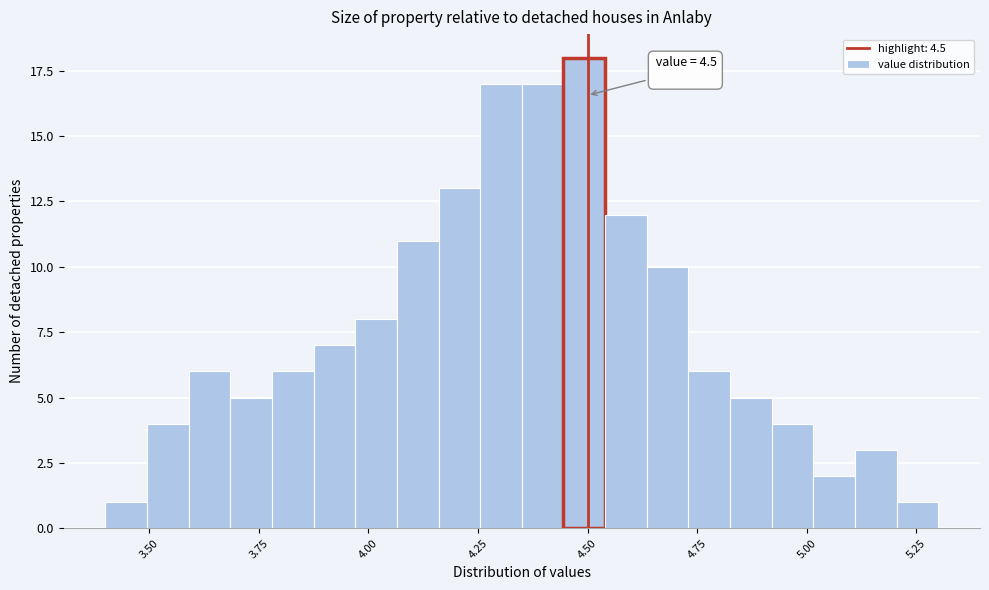

Read against the x-axis, roughly where is the centre of the tallest bar?

4.50